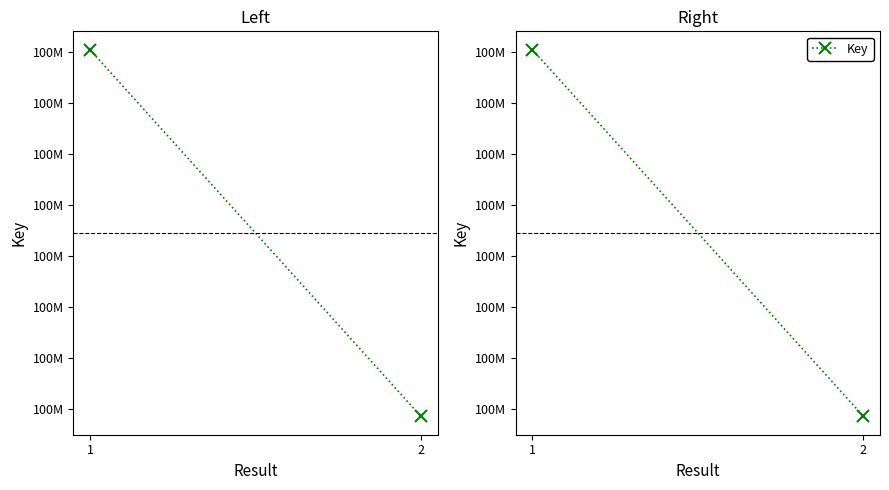

How many lines are shown in the chart?

1